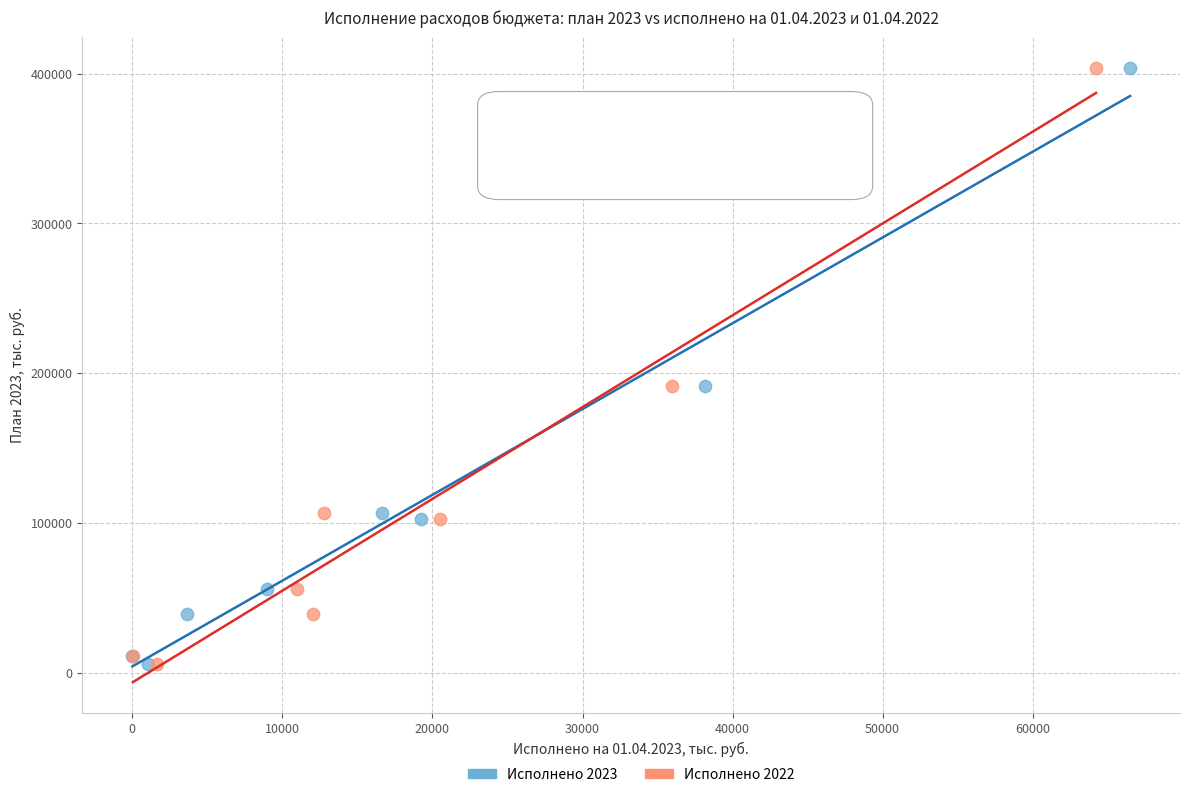

What are all the series names shown in the legend?

Исполнено 2023, Исполнено 2022